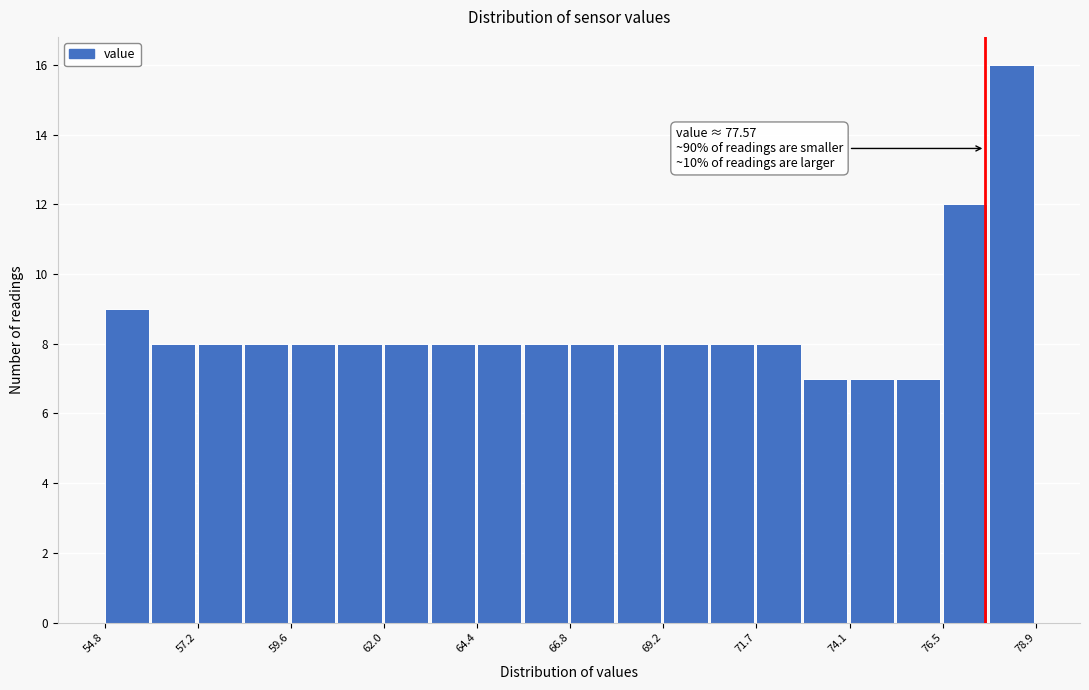

Read against the x-axis, roughly where is the centre of the tallest bar?

78.0